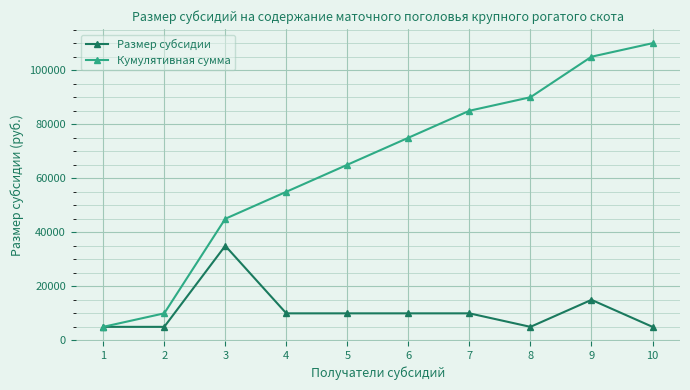

The value of Размер субсидии at 3 is 35000. True or false?

True